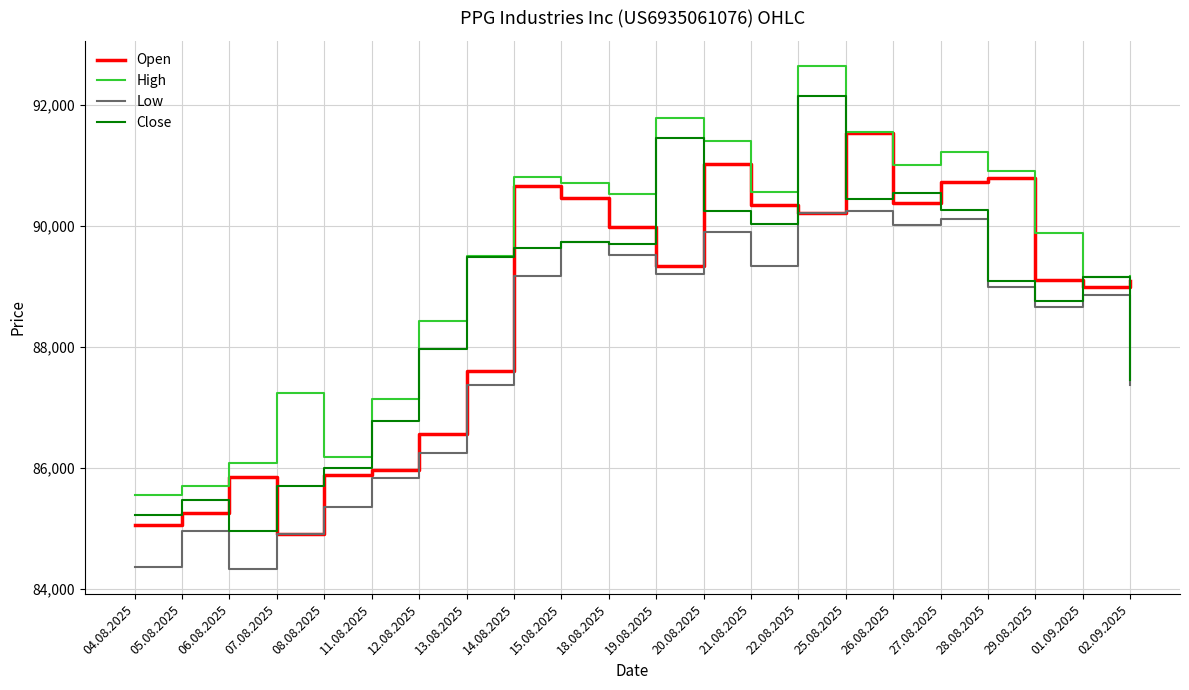

At which label is Open closest to 88216?

13.08.2025